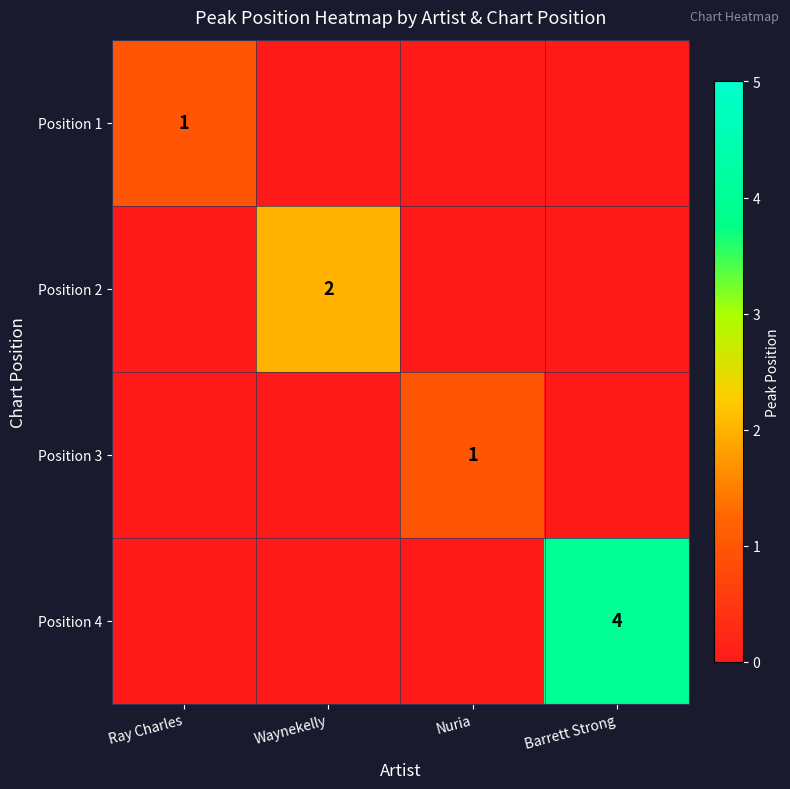

At which category is the sum across all series the highest?

Barrett Strong